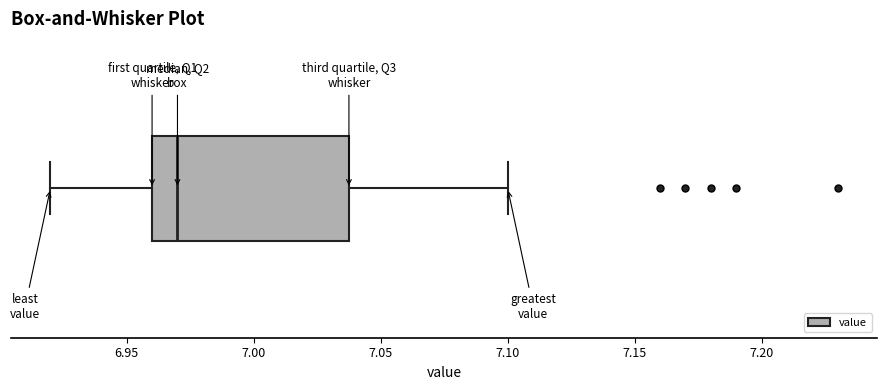

Where does the median line of the box sit on the x-axis? The values are not printed on the chart, so give them approximately, as read against the axis.

6.97